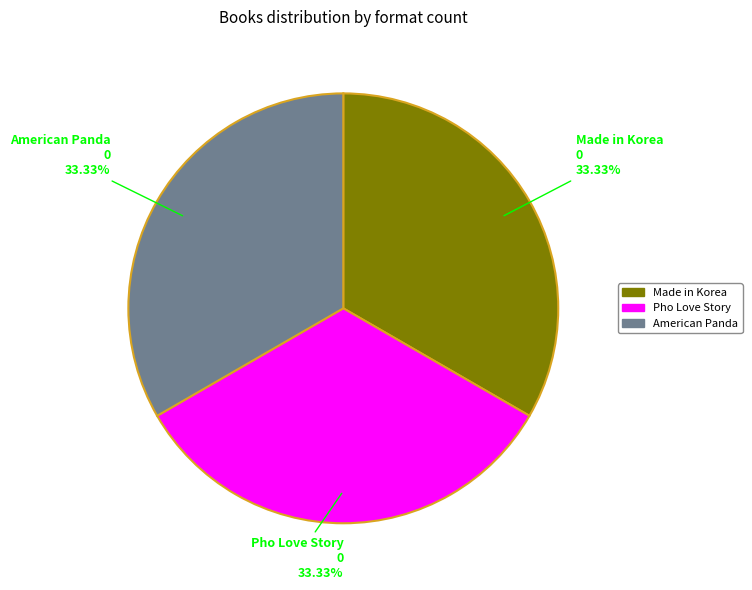

Combined, do Pho Love Story and American Panda account for over 50%?

Yes